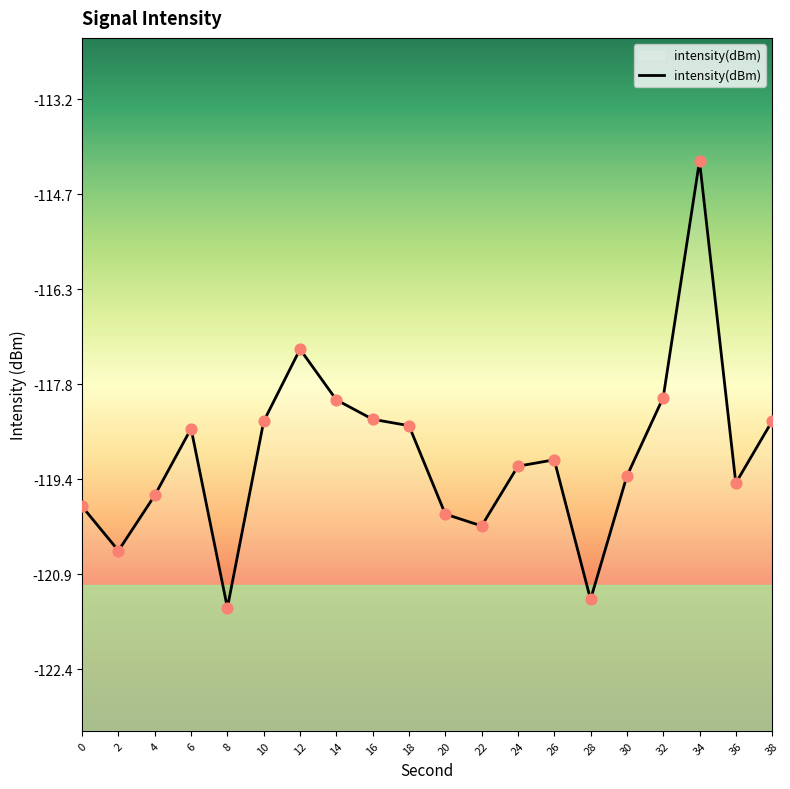

What is the change in value from 0 to 6?

+1.3